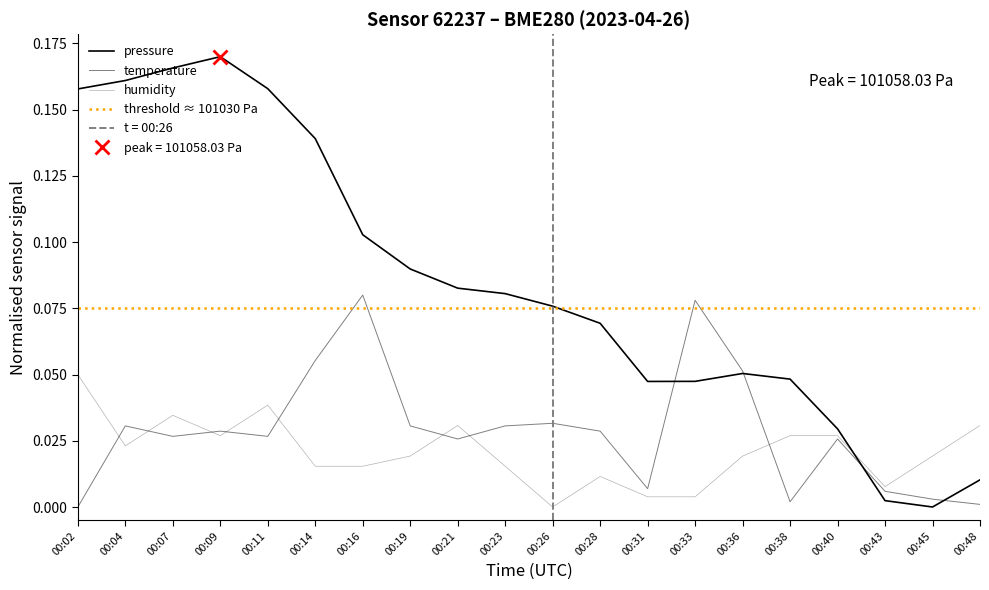

How many lines are shown in the chart?

3